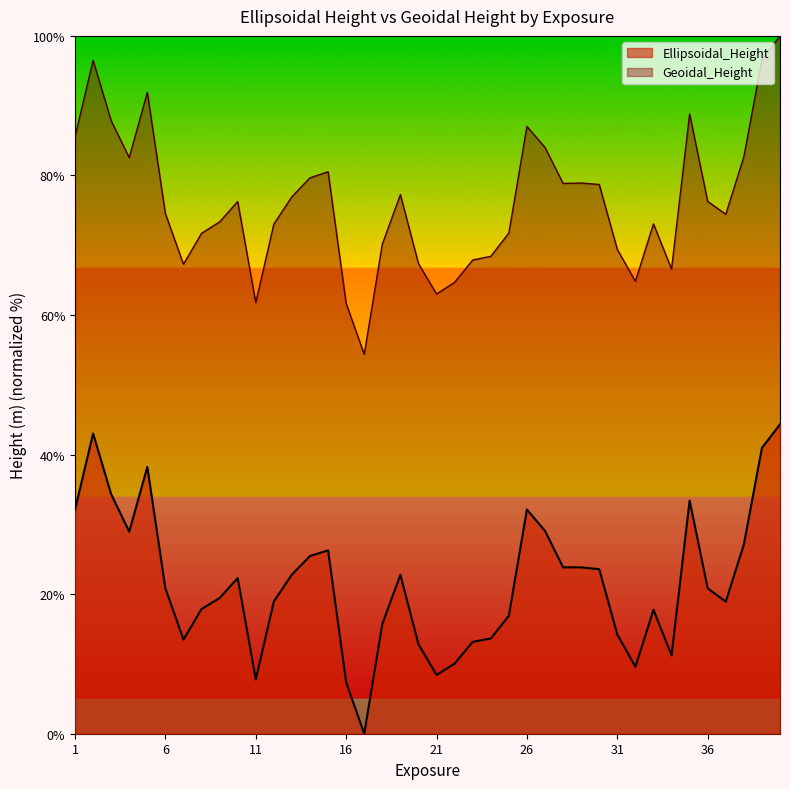

What is the spread (max minus min) of values at 28?

55.0